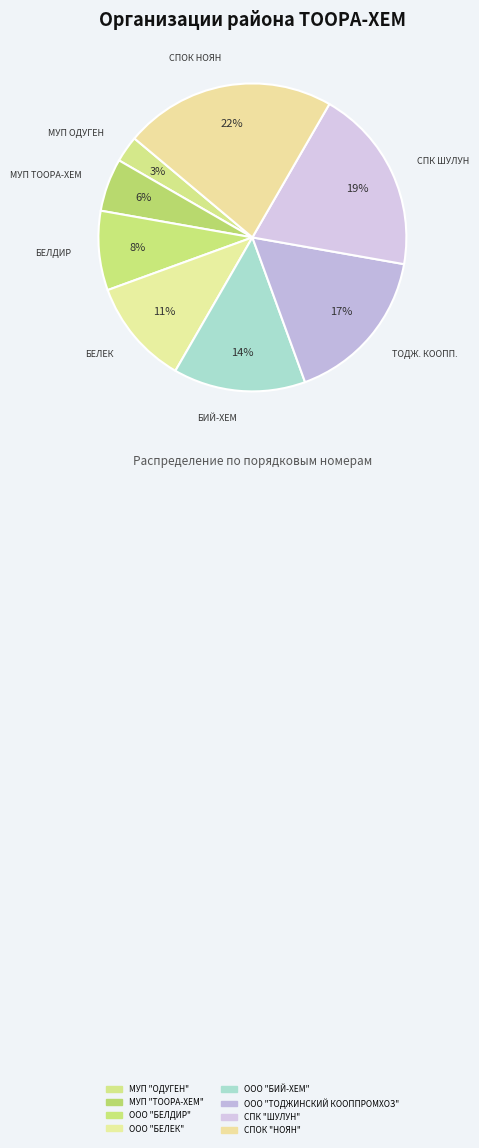

How many segments does this pie chart have?

8